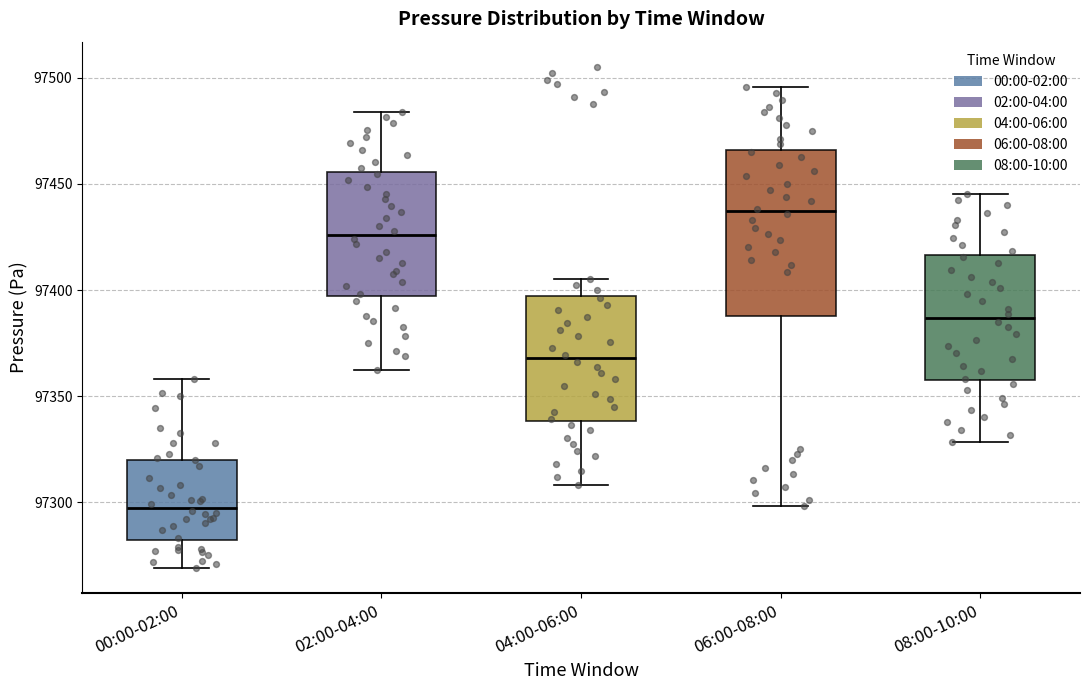

Comparing the boxes themselves (not the whiskers), which one is the tallest?

06:00-08:00